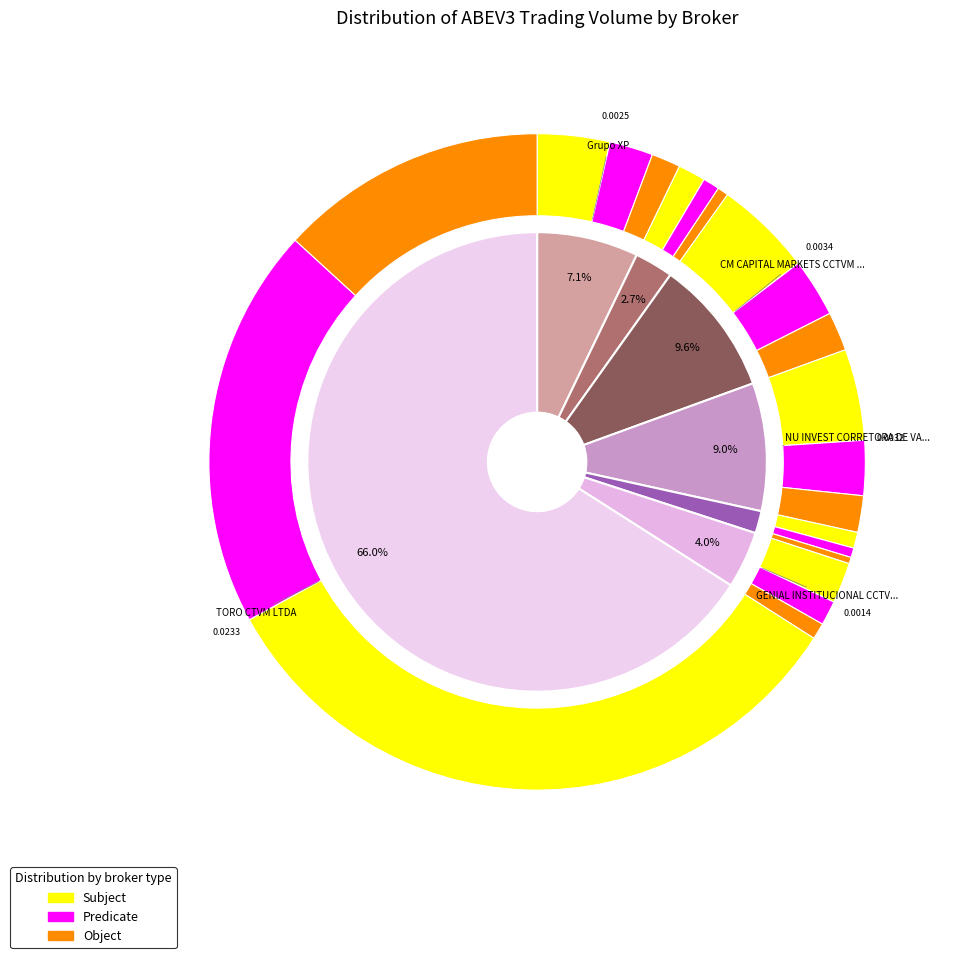

To the nearest percent, what is the combined percentage of Grupo XP and ITAU CV S/A?

9%